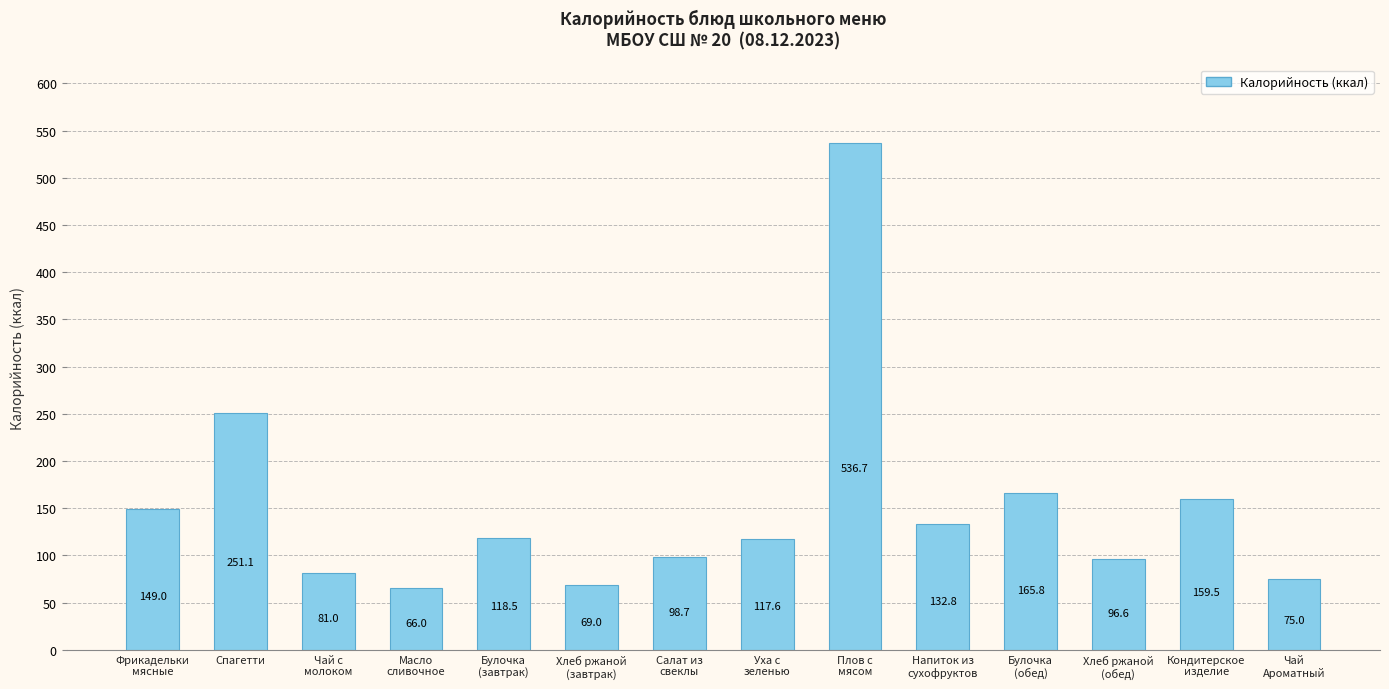

Reading right to left, extract all data points from this chart.

75.0	159.5	96.6	165.8	132.8	536.7	117.6	98.7	69.0	118.5	66.0	81.0	251.1	149.0